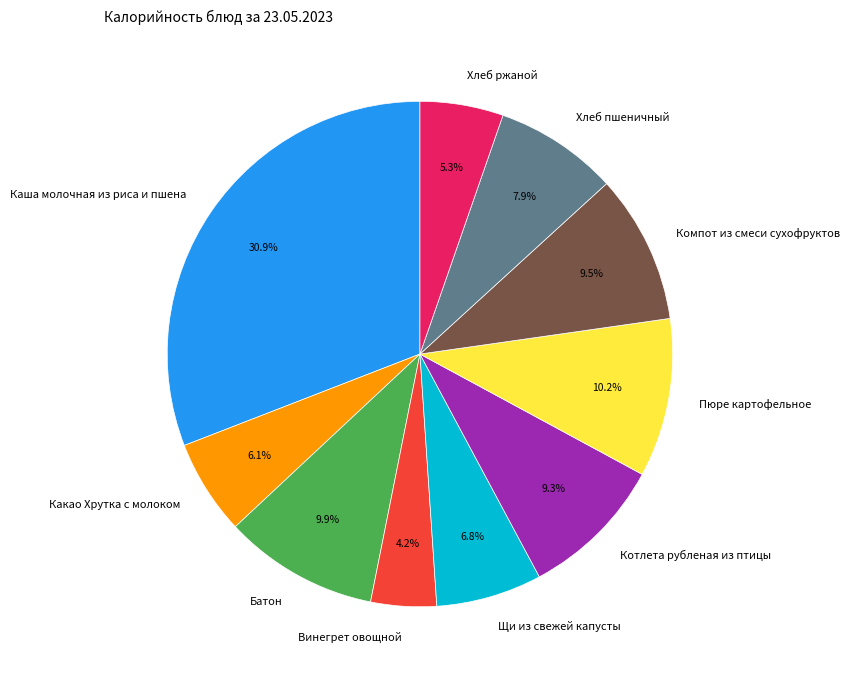

Which slice is the smallest?

Винегрет овощной